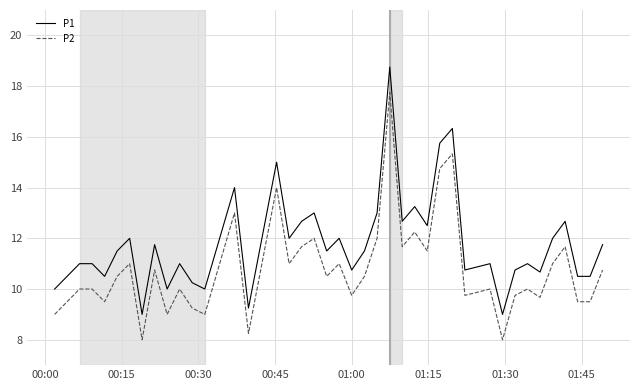

True or false: P1 and P2 intersect in this chart.

False